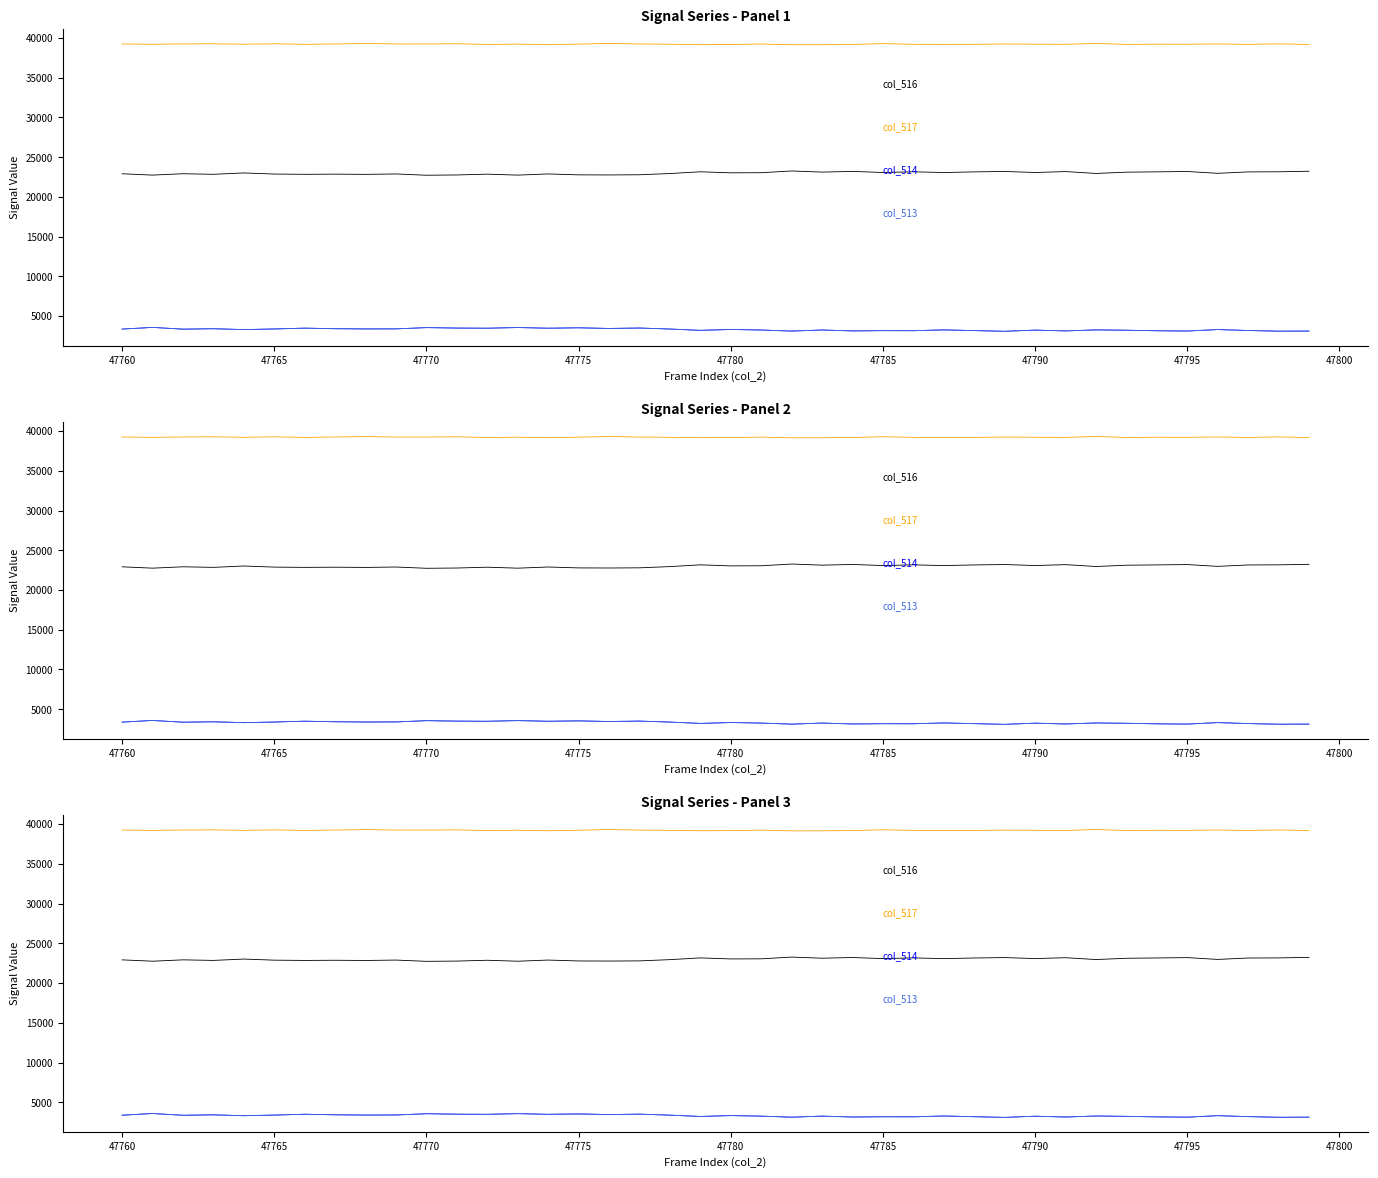

What is the sum of all col_514 values?

132670